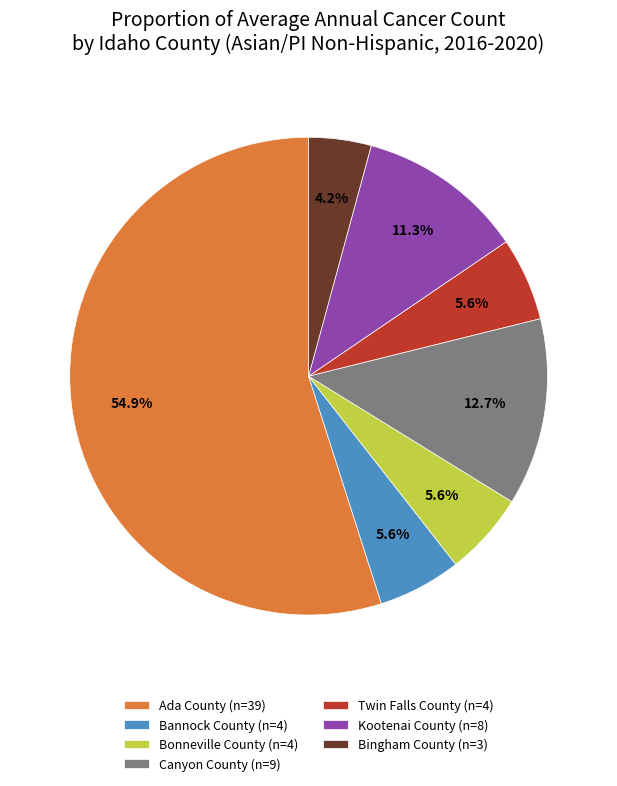

Do Kootenai County (n=8) and Bonneville County (n=4) together represent more than half of the pie?

No